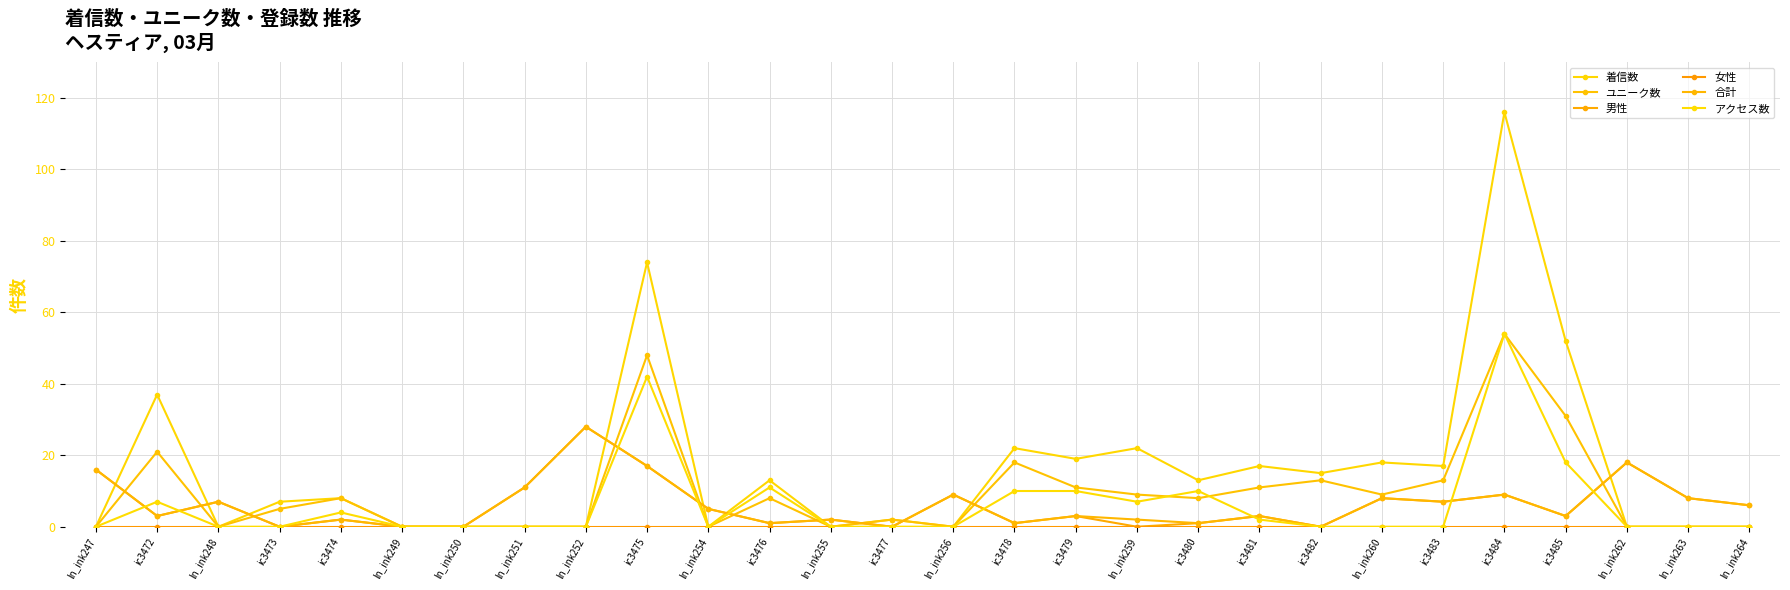

In 男性, how many points are higher than both neighbors (excluding endpoints)?

10